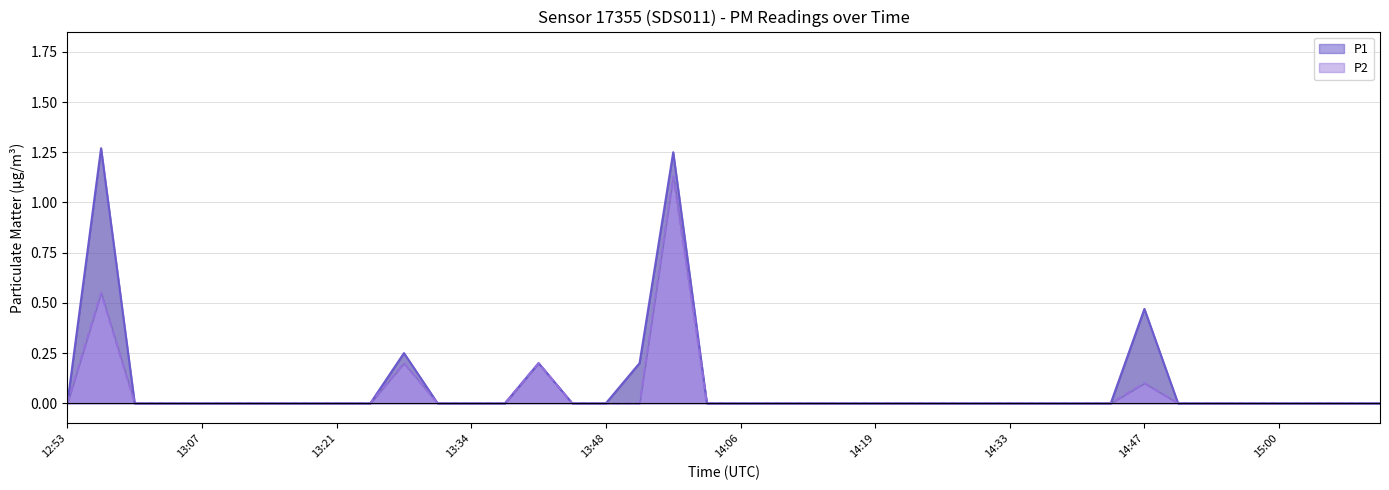

Reading left to right, extract all data points from this chart.

P1: 12:53=0.0	12:57=1.3	13:00=0.0	13:04=0.0	13:07=0.0	13:11=0.0	13:14=0.0	13:17=0.0	13:21=0.0	13:24=0.0	13:28=0.2	13:31=0.0	13:34=0.0	13:38=0.0	13:41=0.2	13:45=0.0	13:48=0.0	13:55=0.2	13:59=1.2	14:02=0.0	14:06=0.0	14:09=0.0	14:13=0.0	14:16=0.0	14:19=0.0	14:23=0.0	14:26=0.0	14:30=0.0	14:33=0.0	14:36=0.0	14:40=0.0	14:43=0.0	14:47=0.5	14:50=0.0	14:53=0.0	14:57=0.0	15:00=0.0	15:04=0.0	15:07=0.0	15:10=0.0
P2: 12:53=0.0	12:57=0.6	13:00=0.0	13:04=0.0	13:07=0.0	13:11=0.0	13:14=0.0	13:17=0.0	13:21=0.0	13:24=0.0	13:28=0.2	13:31=0.0	13:34=0.0	13:38=0.0	13:41=0.2	13:45=0.0	13:48=0.0	13:55=0.0	13:59=1.1	14:02=0.0	14:06=0.0	14:09=0.0	14:13=0.0	14:16=0.0	14:19=0.0	14:23=0.0	14:26=0.0	14:30=0.0	14:33=0.0	14:36=0.0	14:40=0.0	14:43=0.0	14:47=0.1	14:50=0.0	14:53=0.0	14:57=0.0	15:00=0.0	15:04=0.0	15:07=0.0	15:10=0.0